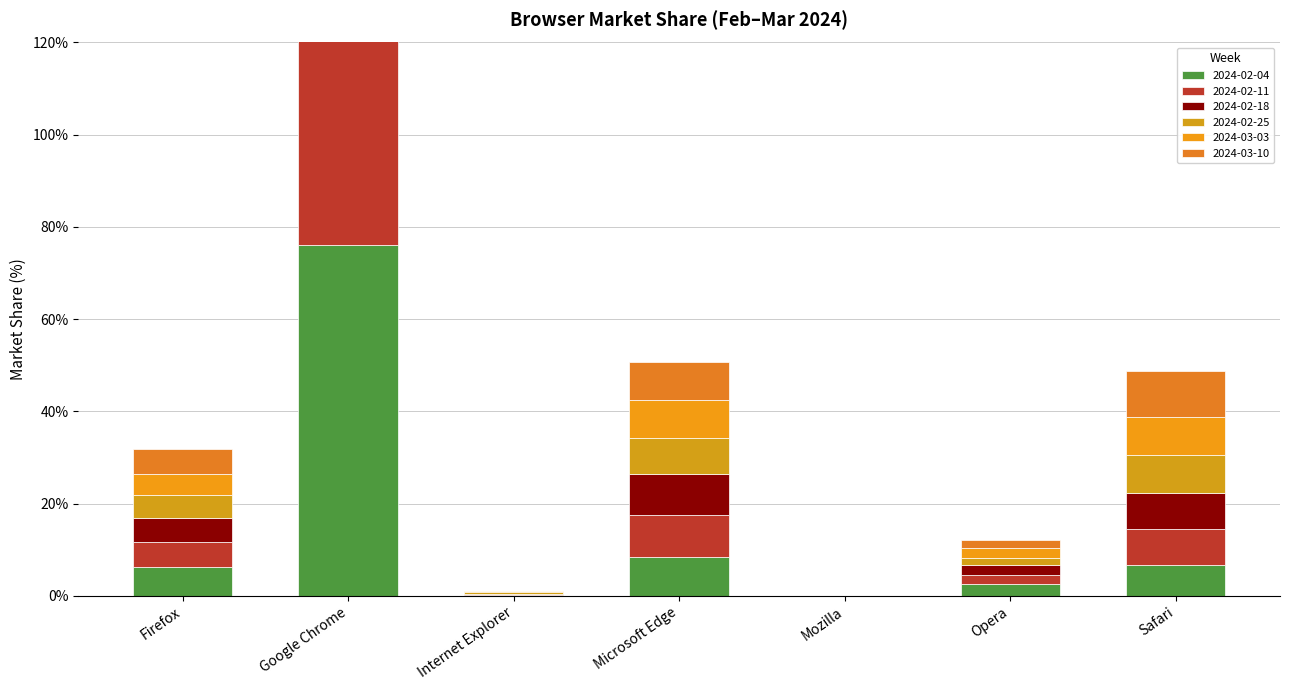

At which category is the sum across all series the highest?

Google Chrome